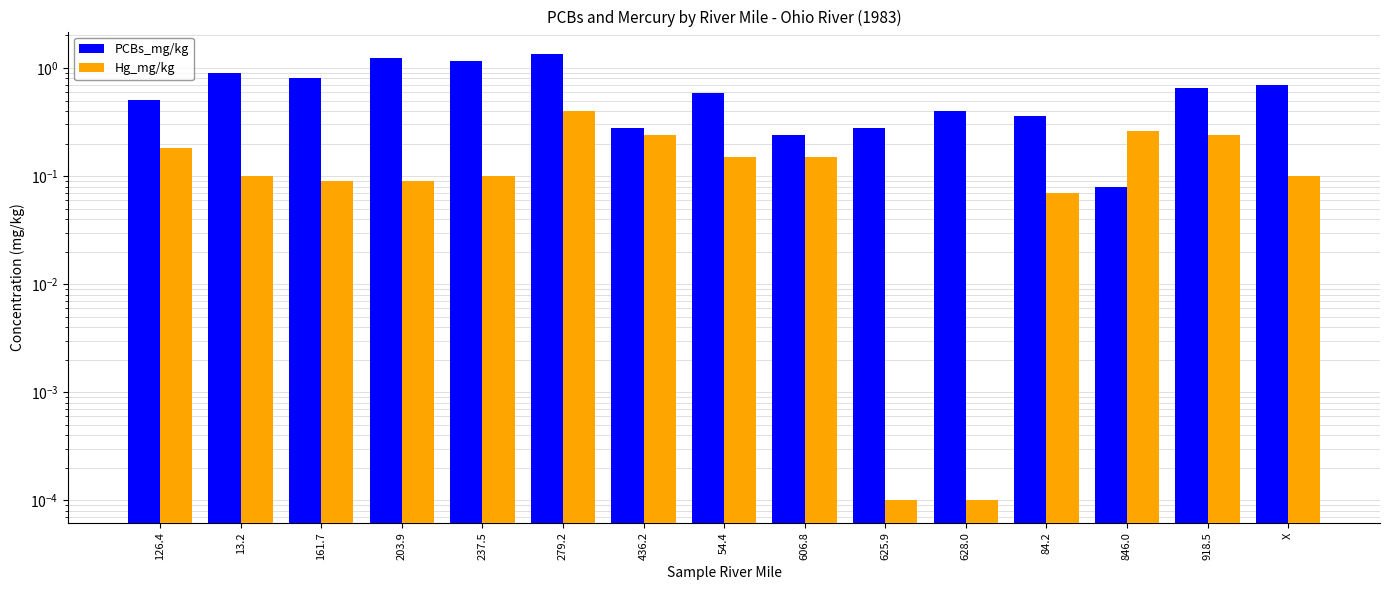

What is the total value across all series at 436.2?

0.5